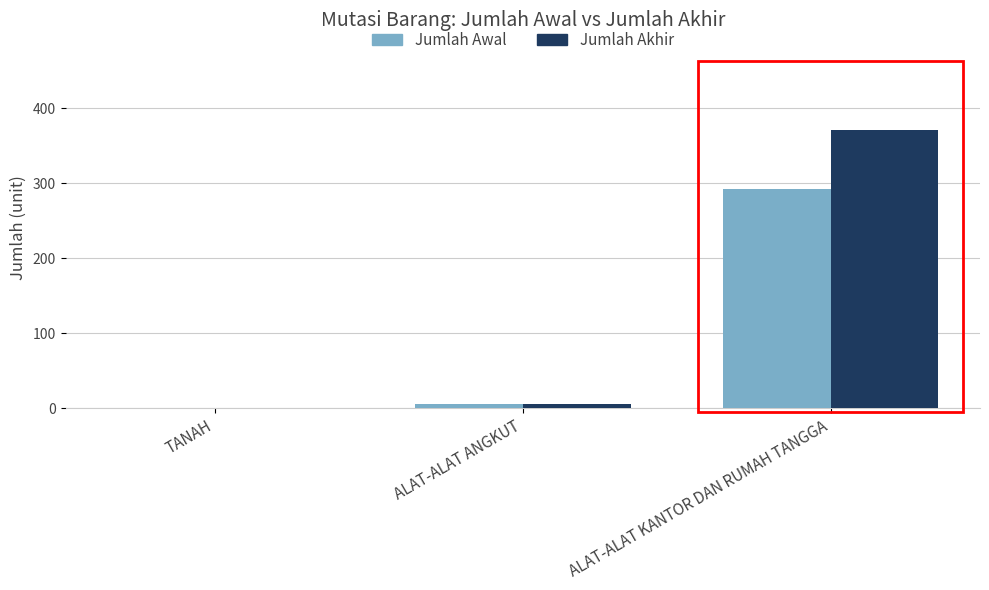

What is the sum of all Jumlah Akhir values?

377